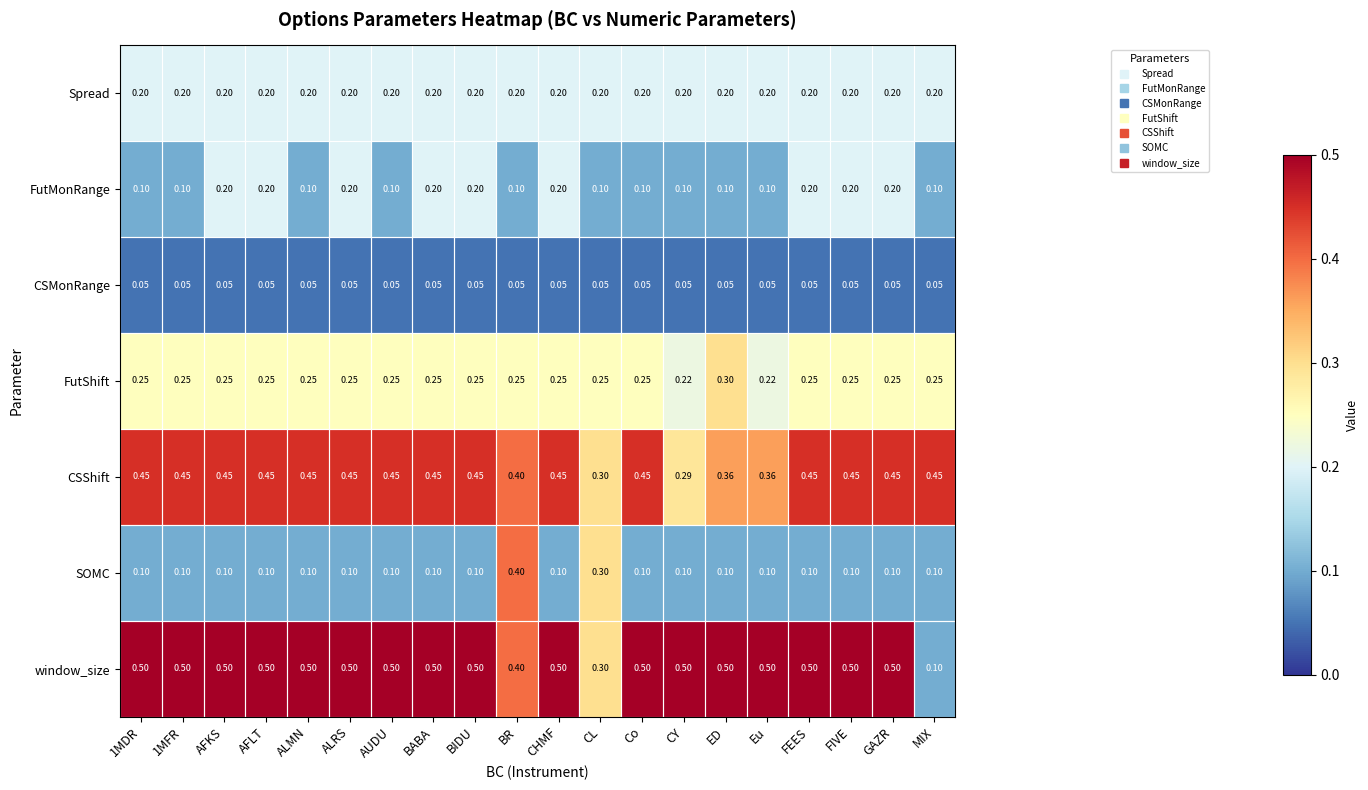

Where is CSShift nearest to the value 0?

CY